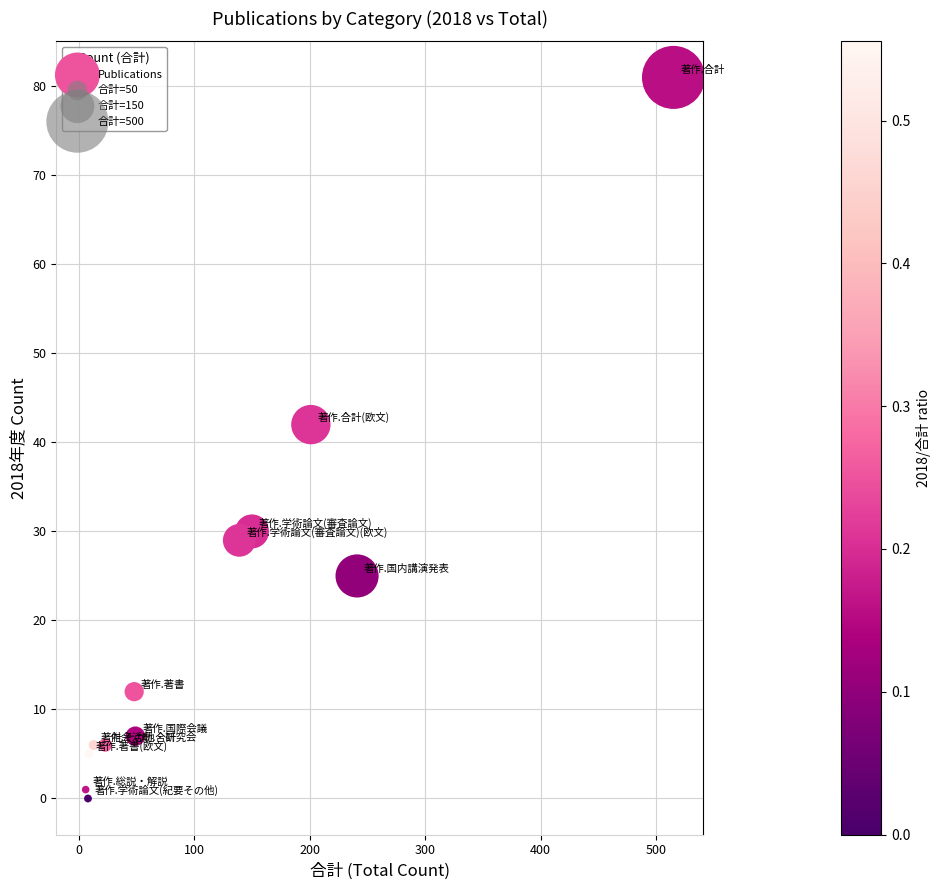

What is the range of X values (max minus min)?

509